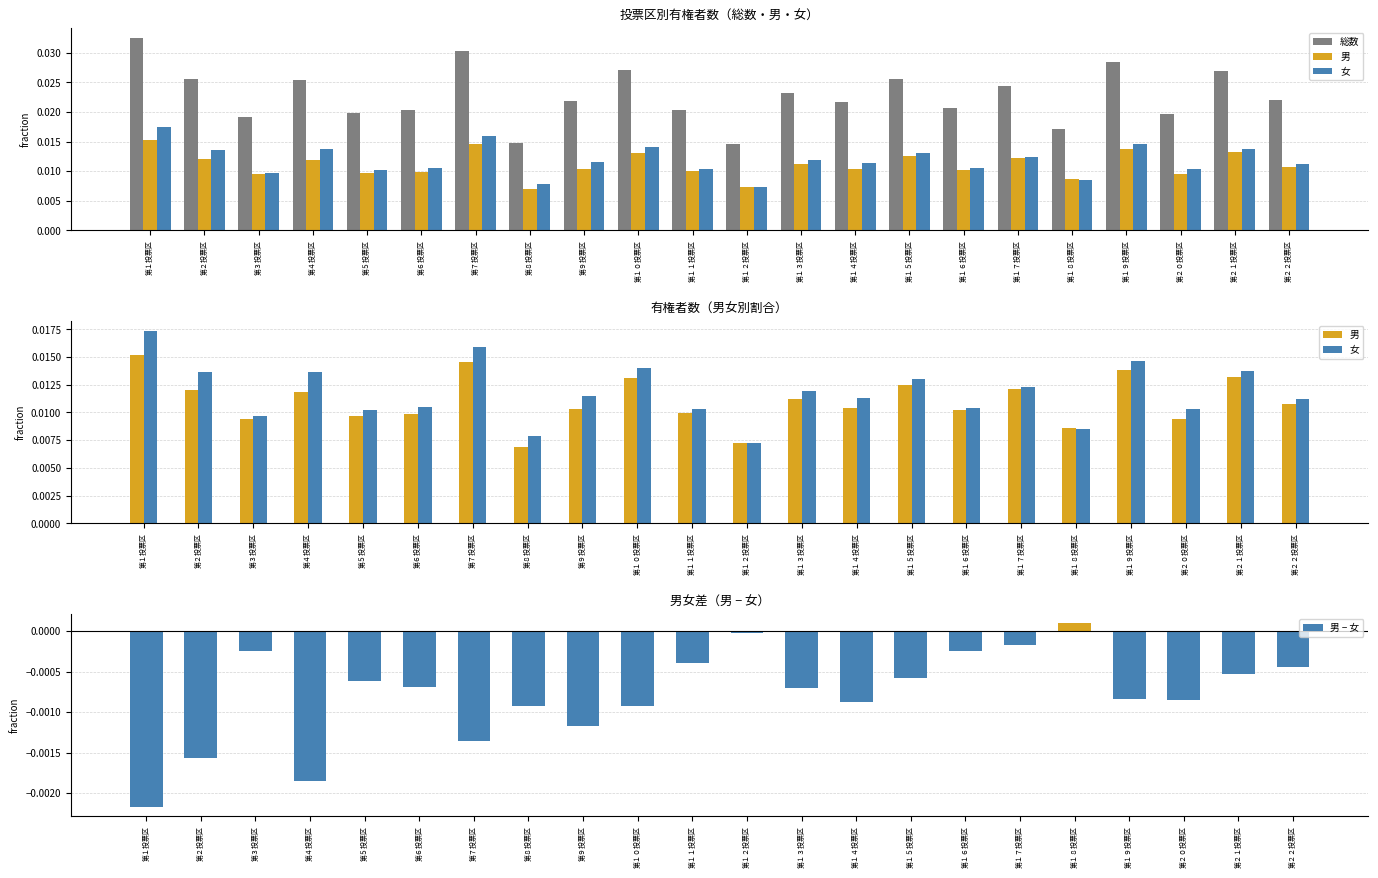

True or false: 男 has a value of 0.0 at 第２１投票区.

True